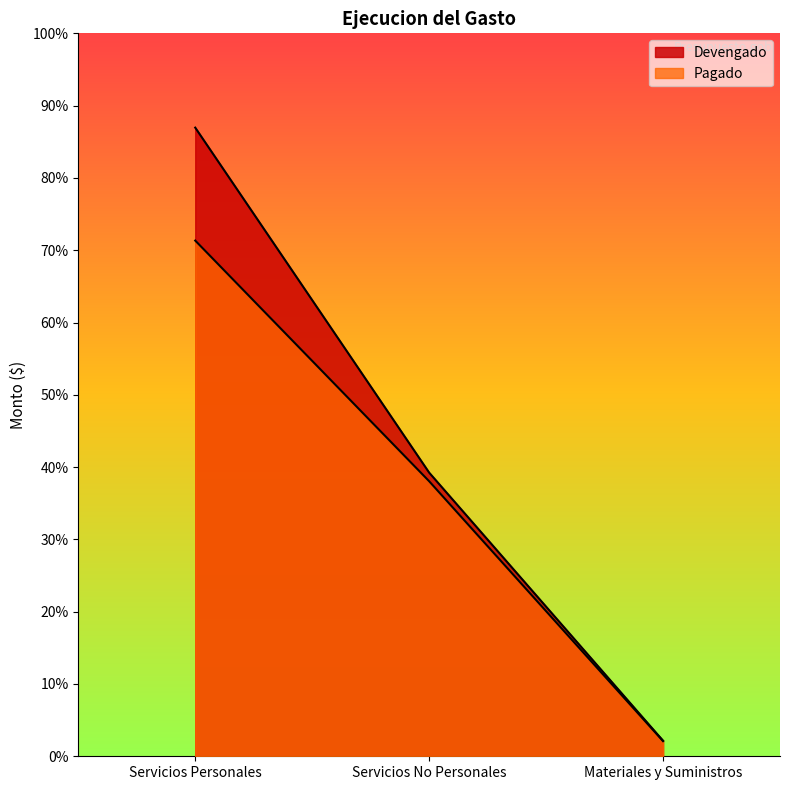

True or false: Devengado has a value of 4532857 at Servicios Personales.

False